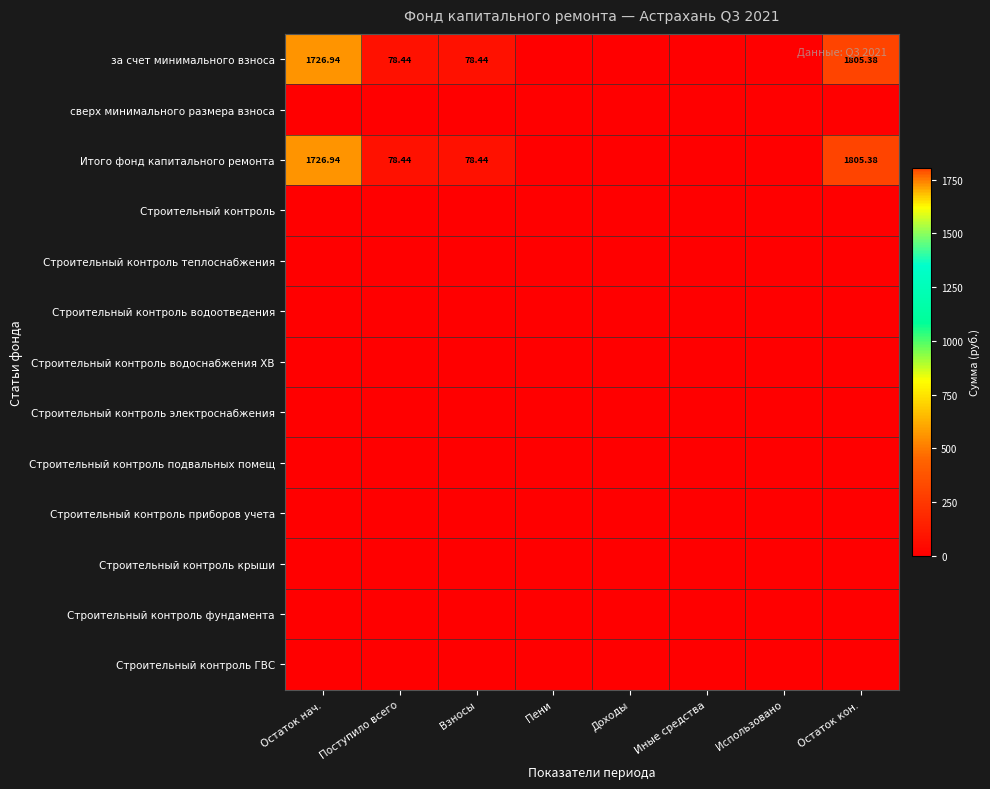

What is the maximum value shown in the chart?

1805.4